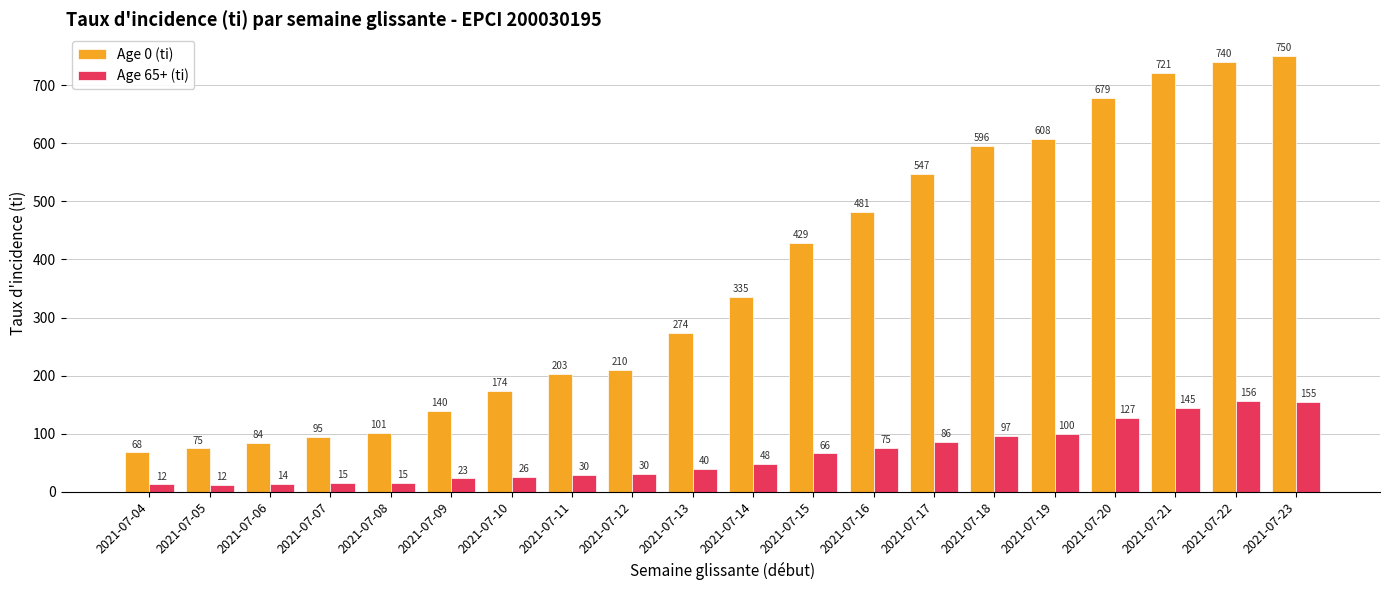

Rank the categories by Age 0 (ti) value from highest to lowest.

2021-07-23, 2021-07-22, 2021-07-21, 2021-07-20, 2021-07-19, 2021-07-18, 2021-07-17, 2021-07-16, 2021-07-15, 2021-07-14, 2021-07-13, 2021-07-12, 2021-07-11, 2021-07-10, 2021-07-09, 2021-07-08, 2021-07-07, 2021-07-06, 2021-07-05, 2021-07-04